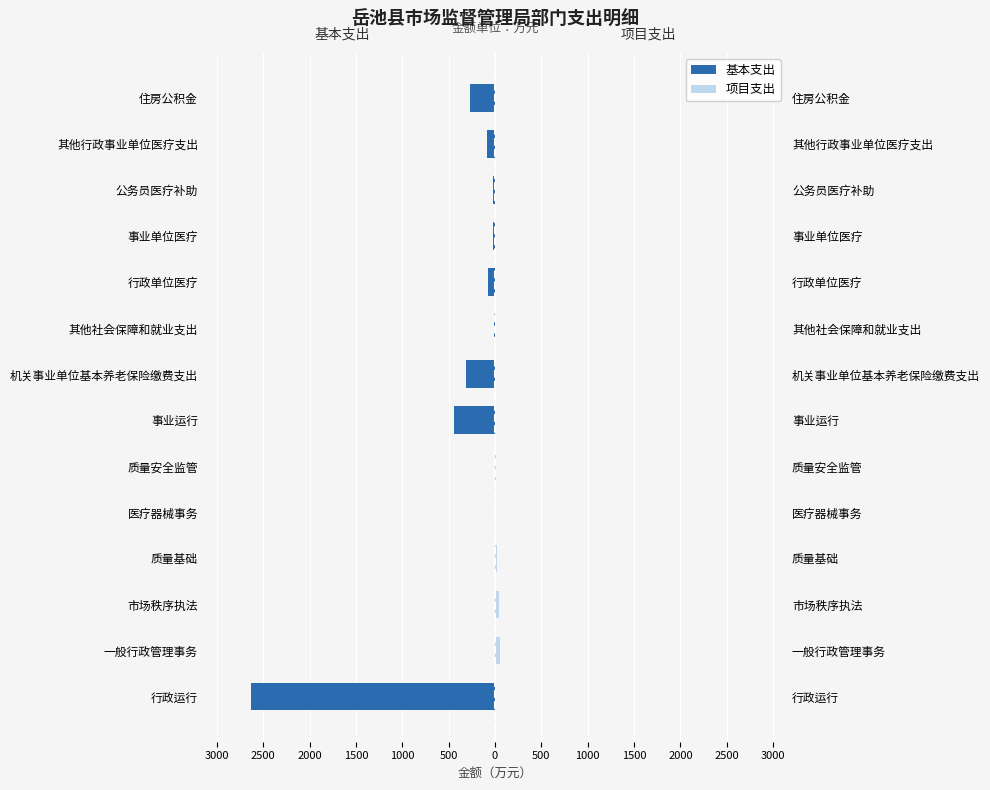

What is the smallest value displayed?

-2630.0